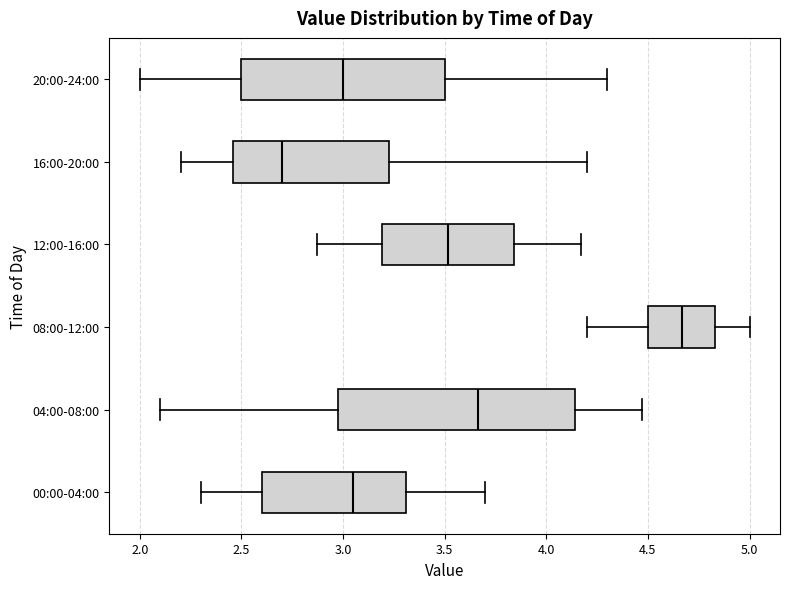

Which box's median line is the furthest to the right?

08:00-12:00